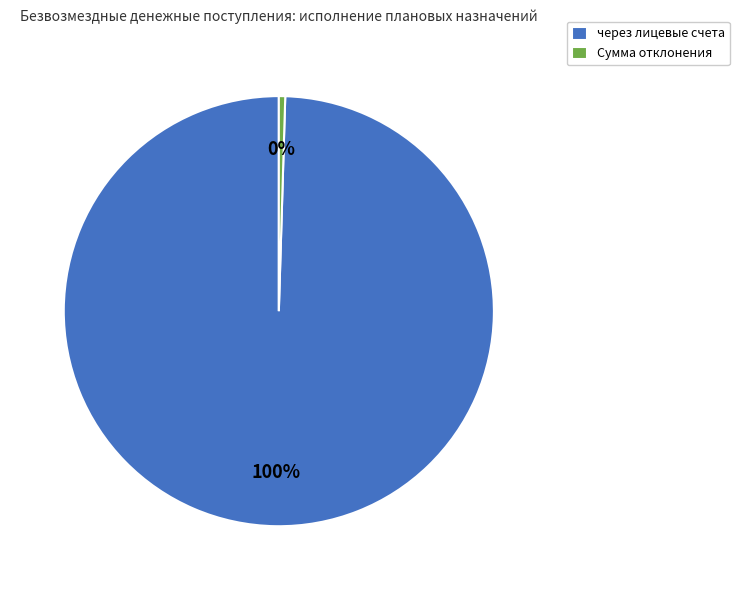

Is the sum of через лицевые счета and Сумма отклонения greater than half?

Yes